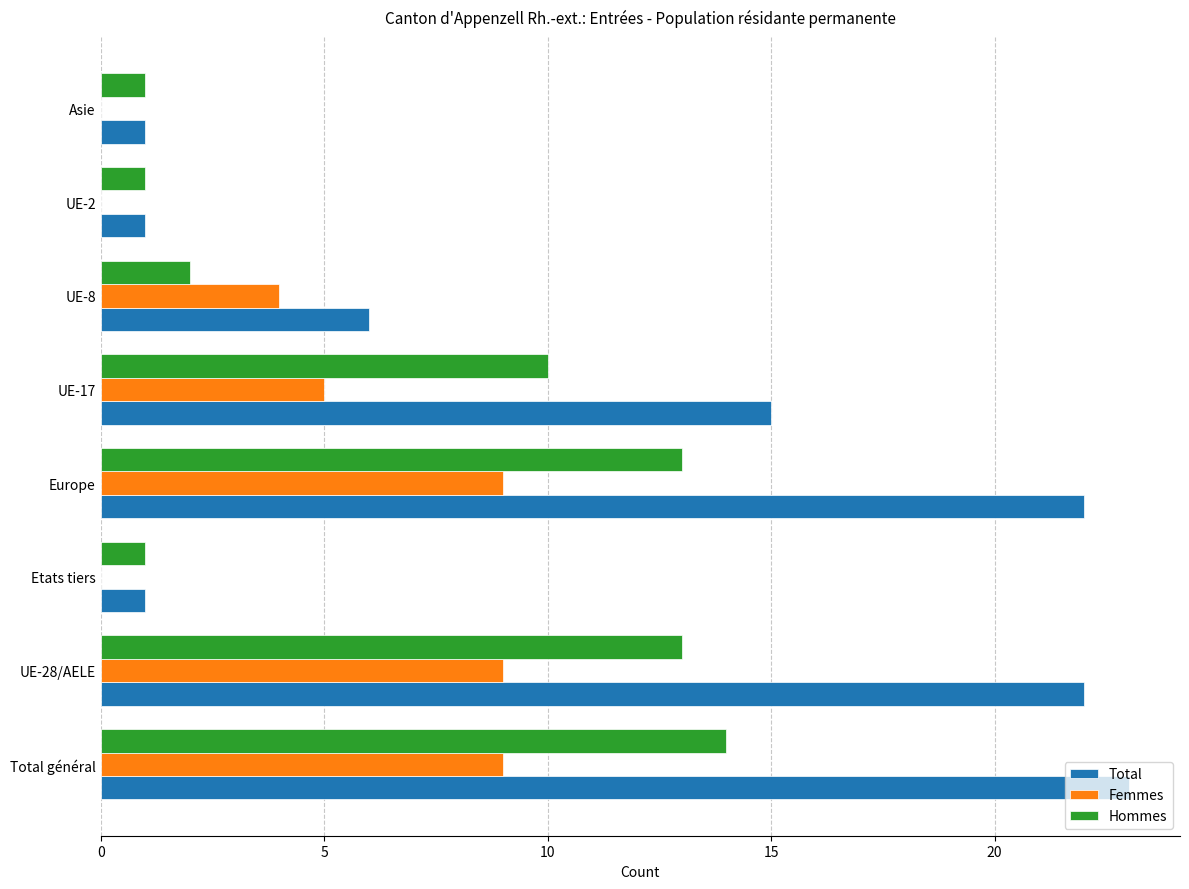

What is the sum of the Total values at Total général and Europe?

45